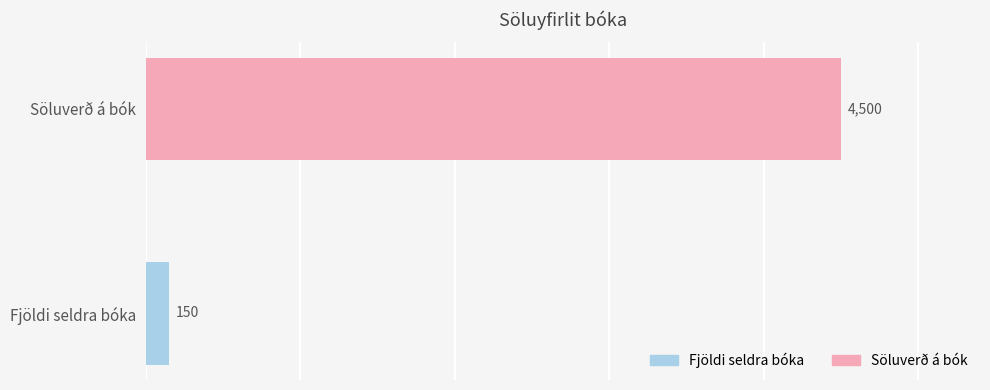

Rank the series by their maximum value, from highest to lowest.

Söluverð á bók, Fjöldi seldra bóka